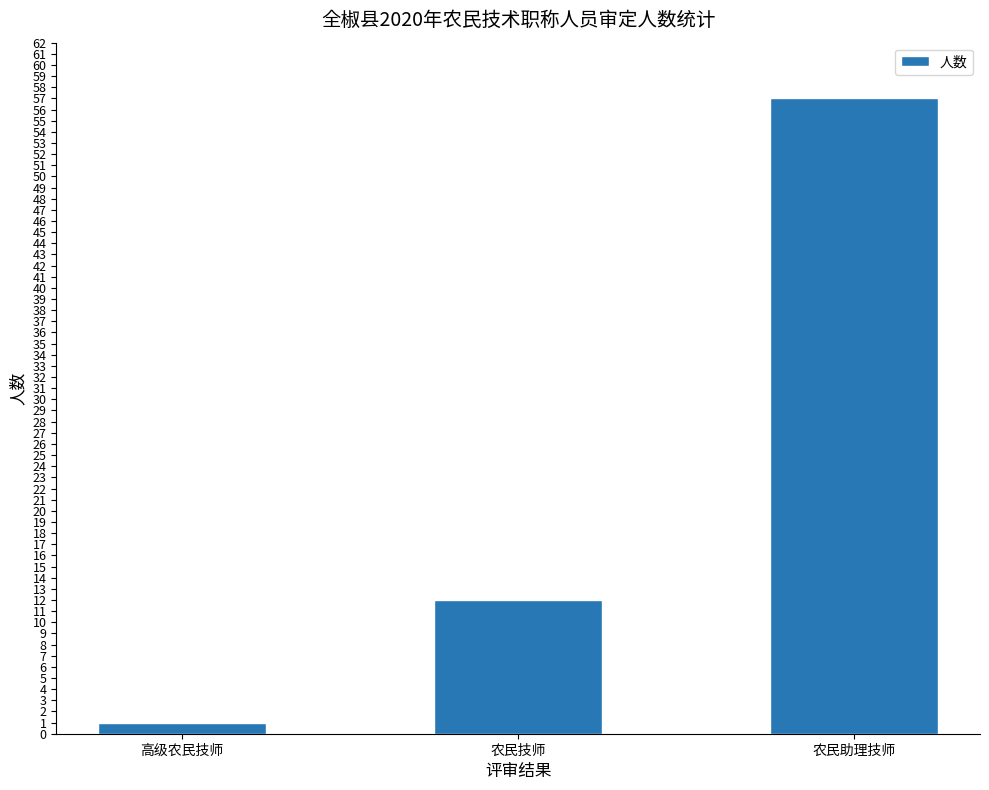

List the labels in order of value, smallest first.

高级农民技师, 农民技师, 农民助理技师